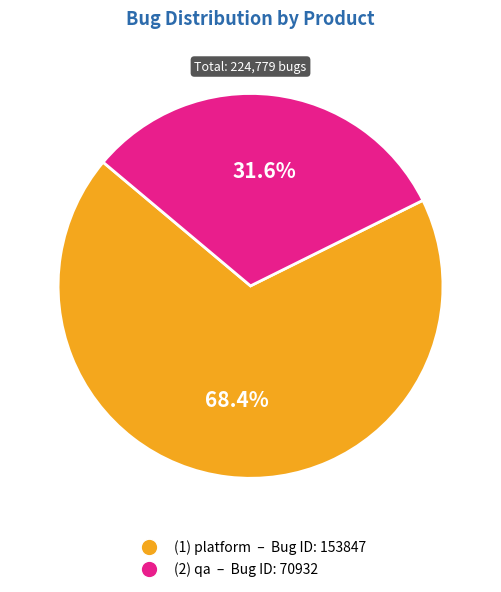

Which category has the biggest portion of the pie?

(1) platform – Bug ID: 153847